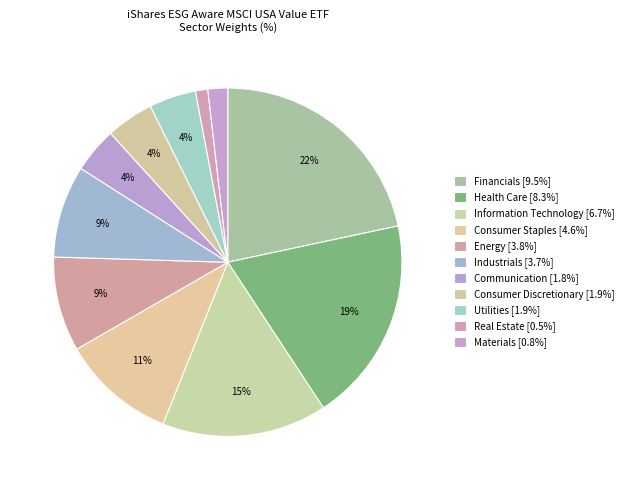

How many slices are in this pie chart?

11